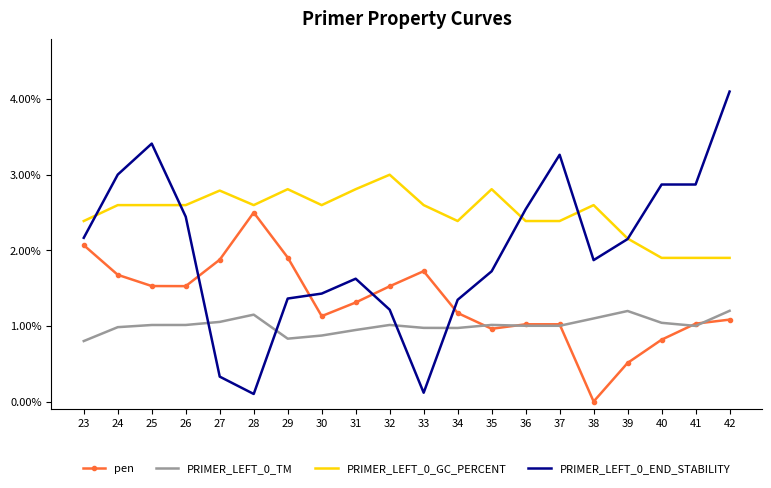

What is the sum of the PRIMER_LEFT_0_TM values at 41 and 34?

2.0